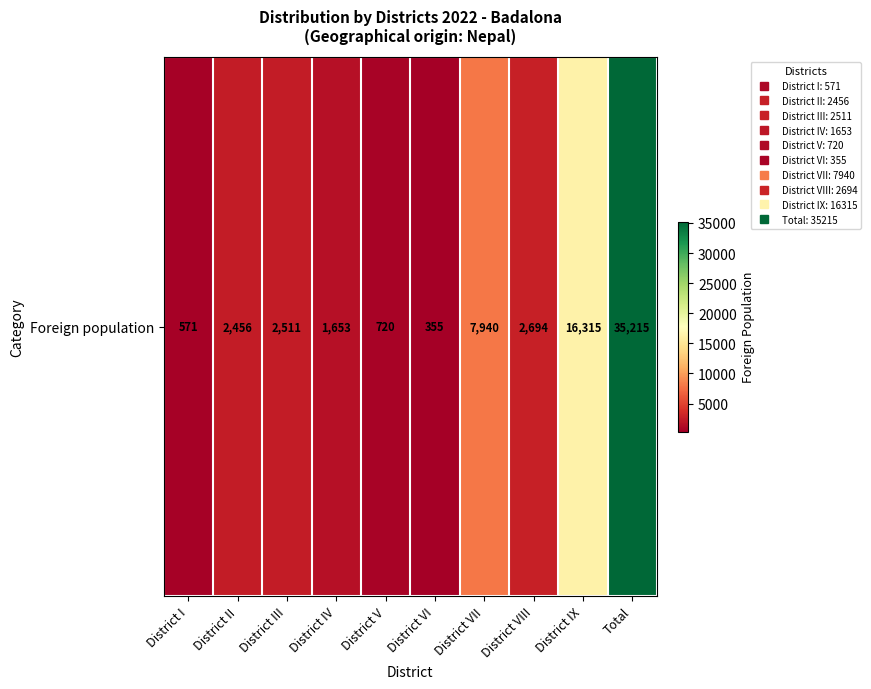

Rank the categories by value from highest to lowest.

Total, District IX, District VII, District VIII, District III, District II, District IV, District V, District I, District VI